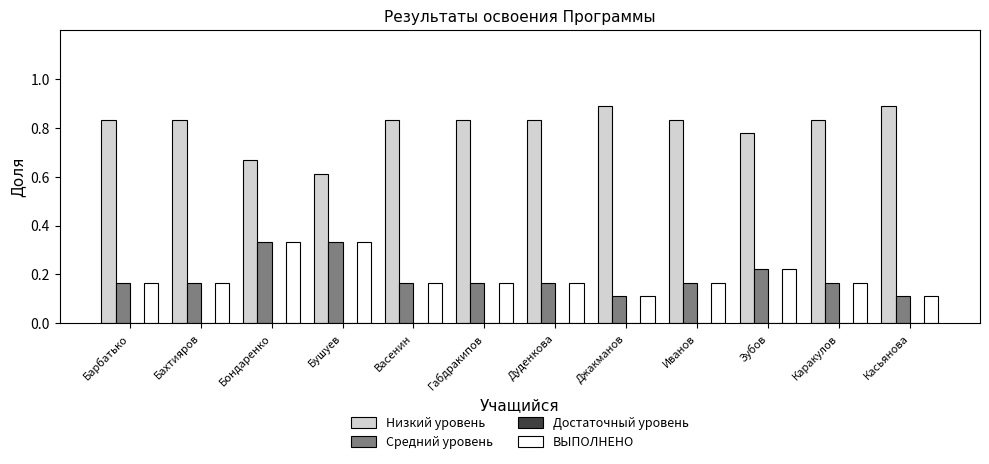

At how many categories does at least one series exceed 0?

12